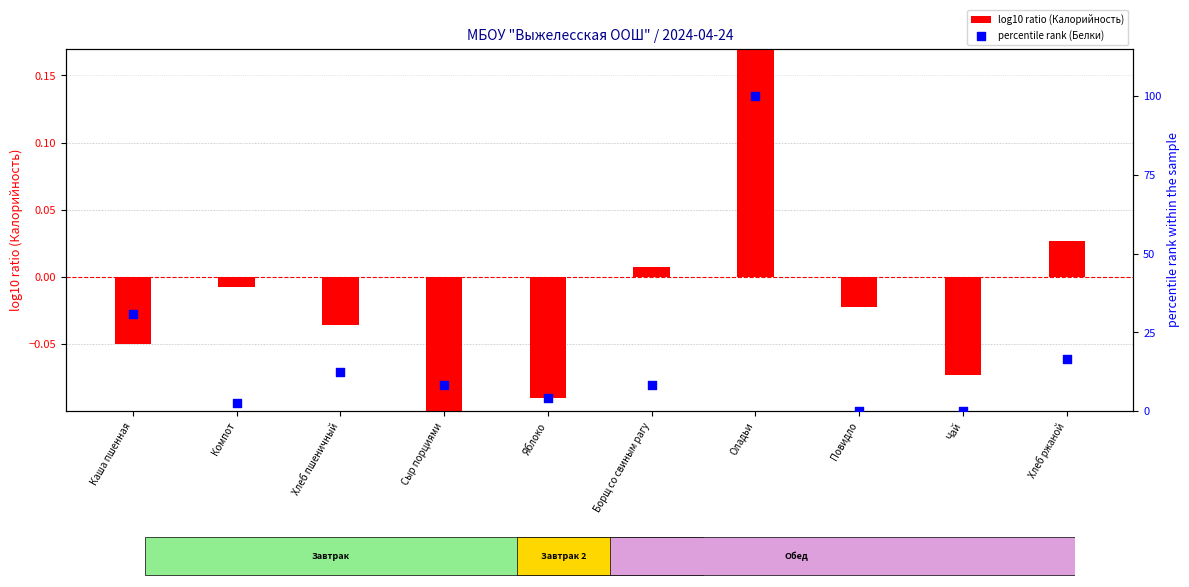

Which series contains the lowest Y value?

log10 ratio (Калорийность)